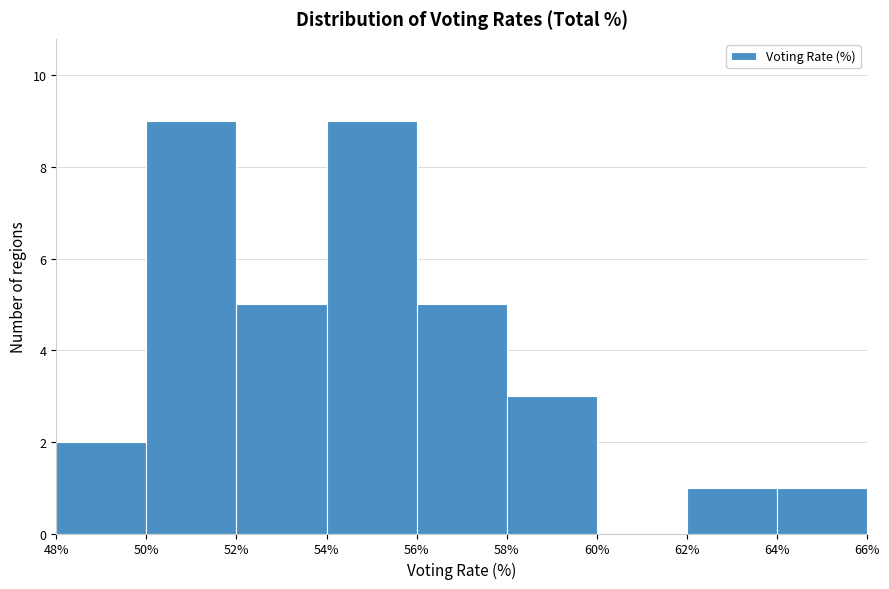

Reading left to right, transcribe this chart: for each bar, give the range it covers on the x-axis and its height. The values are not printed on the chart, so give them approximately, as read against the axis.

48% to 50%: 2
50% to 52%: 9
52% to 54%: 5
54% to 56%: 9
56% to 58%: 5
58% to 60%: 3
60% to 62%: 0
62% to 64%: 1
64% to 66%: 1